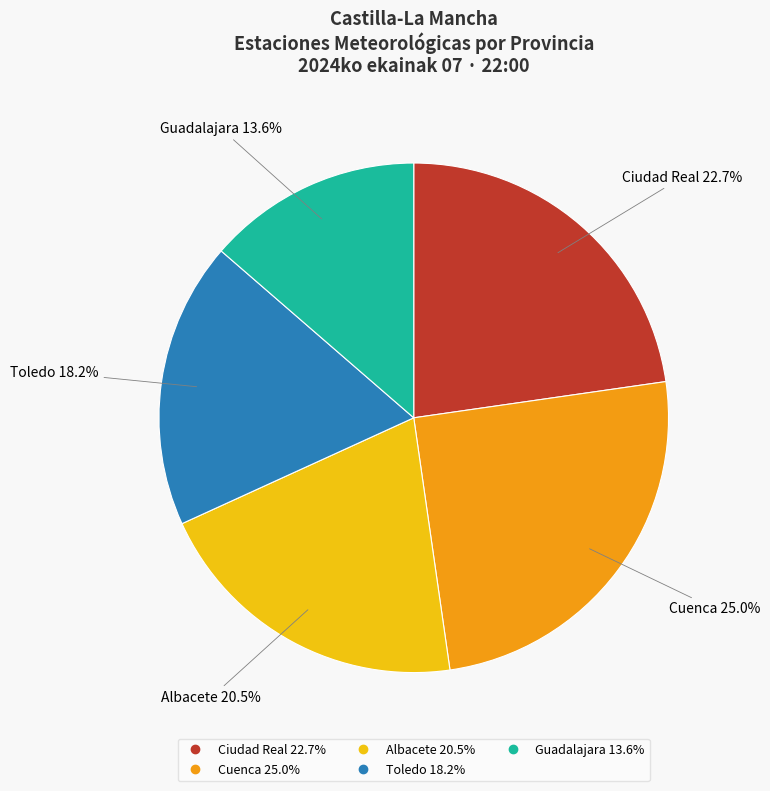

Between Cuenca and Ciudad Real, which is larger?

Cuenca